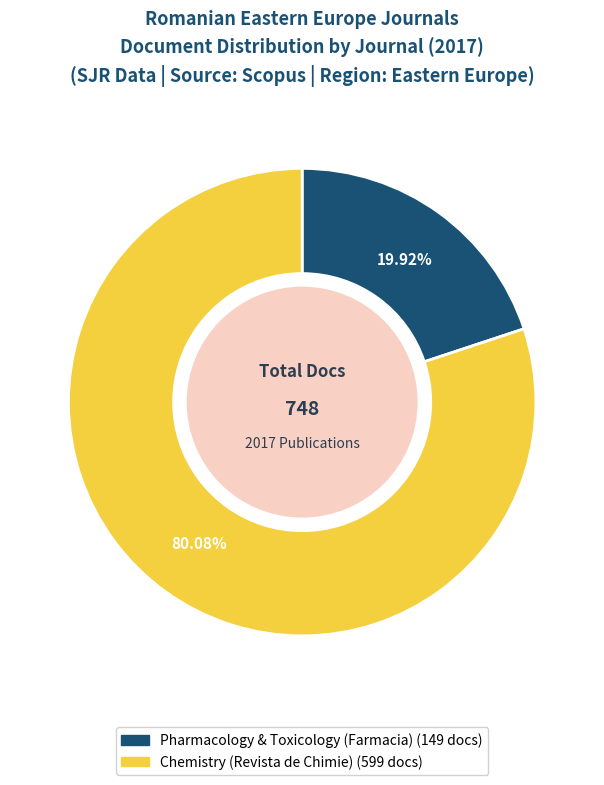

To the nearest percent, what is the average slice percentage?

50%